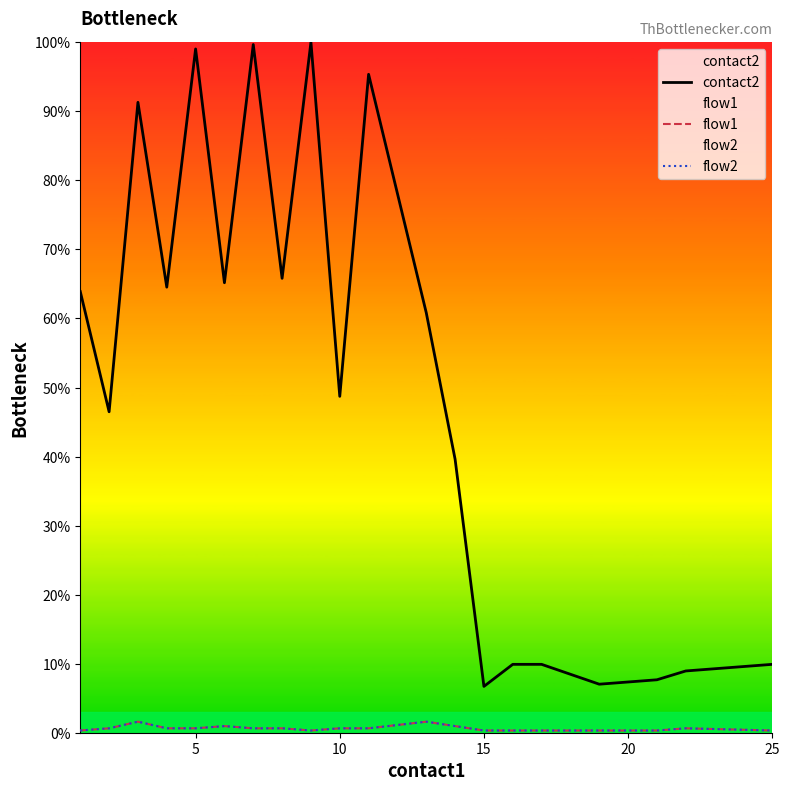

At how many categories does at least one series exceed 80?

5